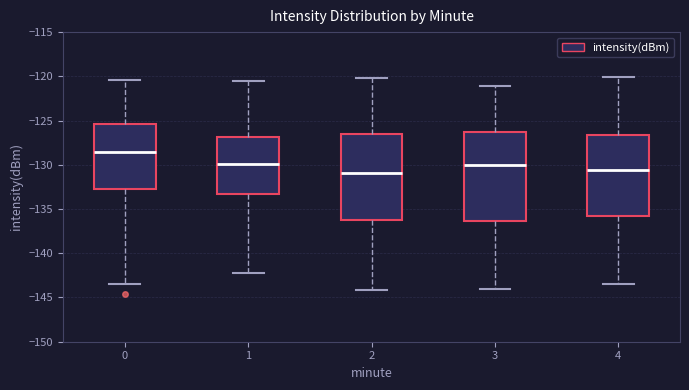

Reading left to right, read every box against the y-axis: the position of its median line, the range the box covers, and the ends of its whiskers. The values are not printed on the chart, so give them approximately, as read against the axis.

0: median -128.5, box -132.5 to -125.5, whiskers -143.5 to -120.5
1: median -130.0, box -133.5 to -127.0, whiskers -142.5 to -120.5
2: median -131.0, box -136.5 to -126.5, whiskers -144.0 to -120.0
3: median -130.0, box -136.5 to -126.5, whiskers -144.0 to -121.0
4: median -130.5, box -136.0 to -126.5, whiskers -143.5 to -120.0